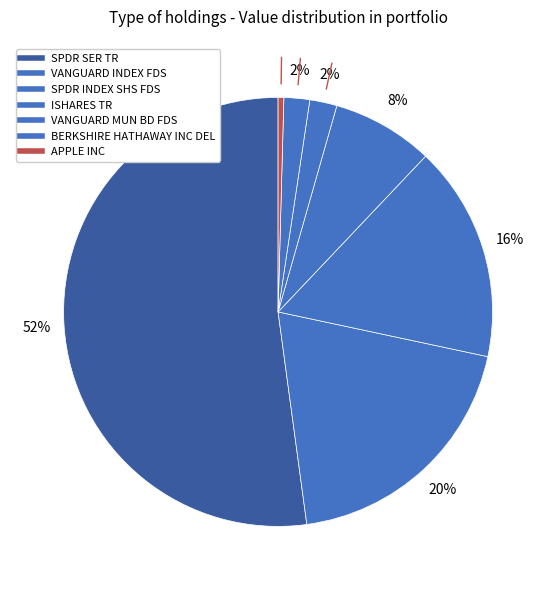

Which slice represents more than half of the pie?

SPDR SER TR